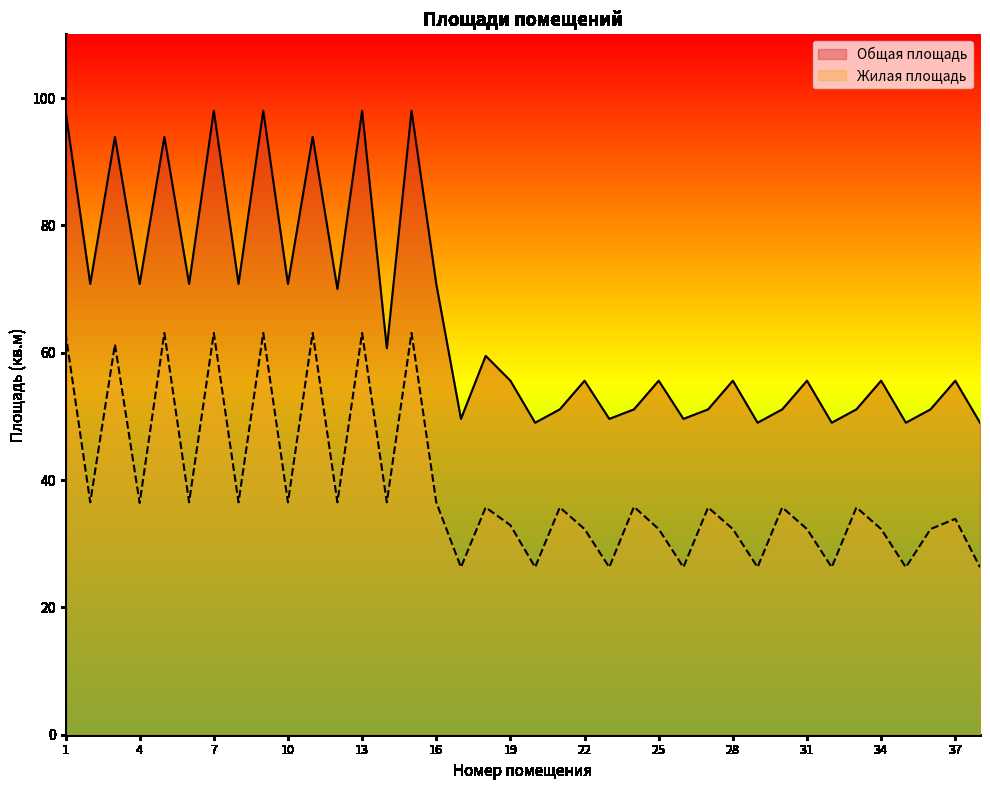

What is the total value across all series at 22?

87.9